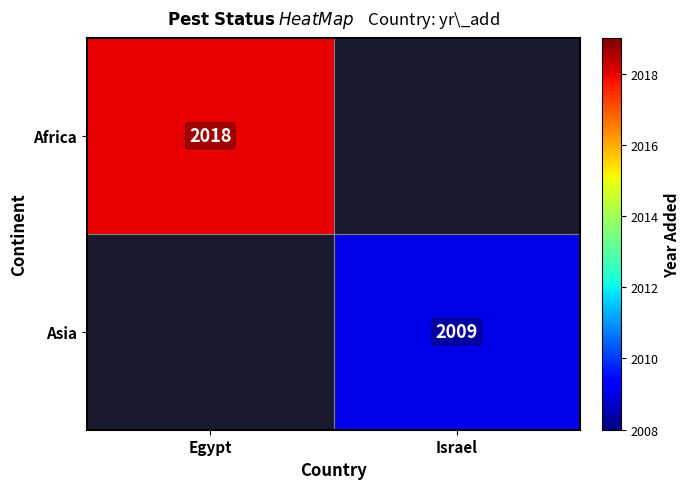

At how many categories does at least one series exceed 2015?

1